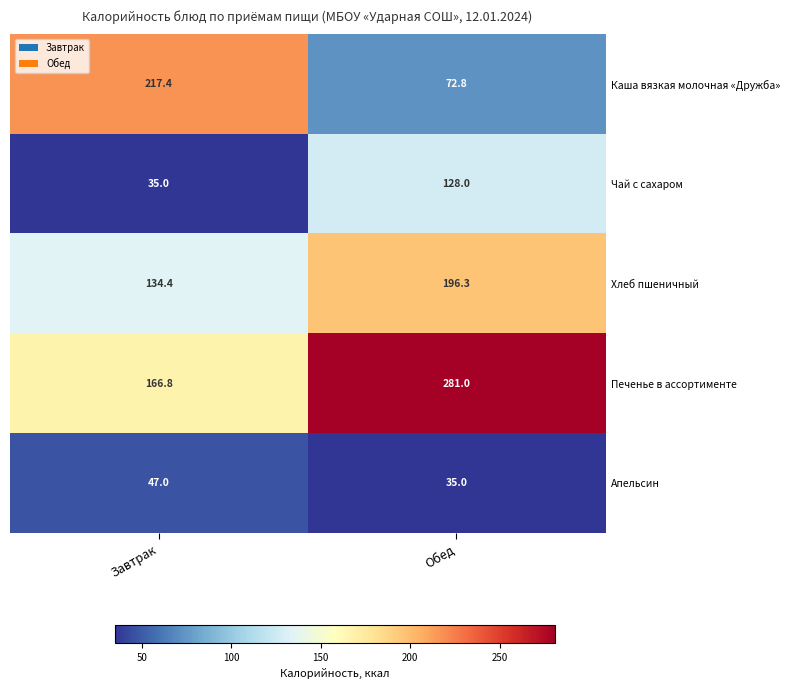

Reading left to right, transcribe all the data shown in this chart.

Каша вязкая молочная «Дружба»: 217.4	72.8
Чай с сахаром: 35.0	128.0
Хлеб пшеничный: 134.4	196.3
Печенье в ассортименте: 166.8	281.0
Апельсин: 47.0	35.0